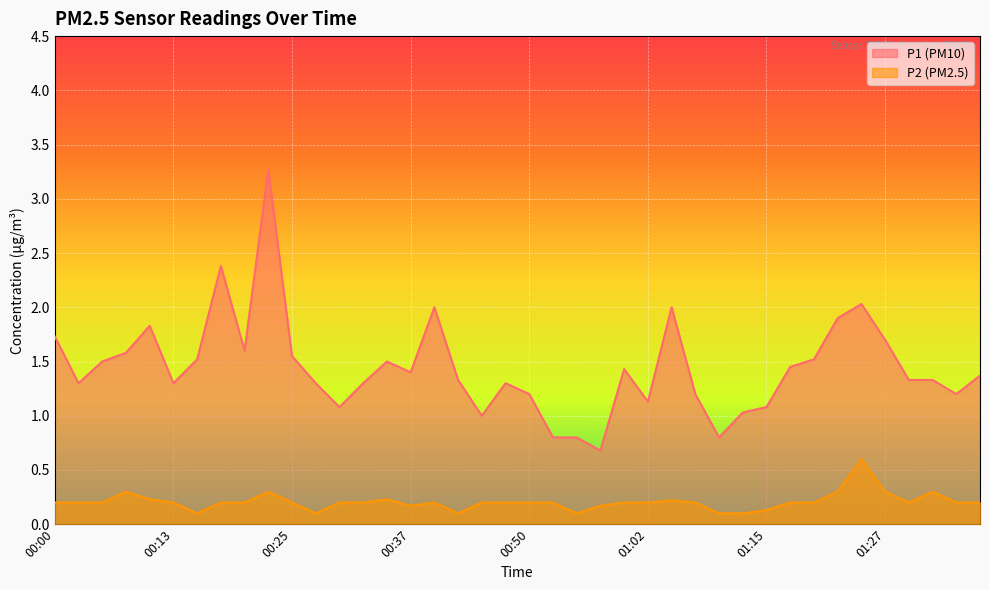

Reading right to left, what are all the values shown in this chart?

P1: 01:37=1.4	01:35=1.2	01:32=1.3	01:30=1.3	01:27=1.7	01:25=2.0	01:23=1.9	01:20=1.5	01:18=1.4	01:15=1.1	01:13=1.0	01:10=0.8	01:08=1.2	01:05=2.0	01:02=1.1	01:00=1.4	00:57=0.7	00:55=0.8	00:52=0.8	00:50=1.2	00:47=1.3	00:45=1.0	00:42=1.3	00:40=2.0	00:37=1.4	00:35=1.5	00:32=1.3	00:30=1.1	00:27=1.3	00:25=1.6	00:23=3.3	00:20=1.6	00:18=2.4	00:15=1.5	00:13=1.3	00:10=1.8	00:08=1.6	00:05=1.5	00:03=1.3	00:00=1.7
P2: 01:37=0.2	01:35=0.2	01:32=0.3	01:30=0.2	01:27=0.3	01:25=0.6	01:23=0.3	01:20=0.2	01:18=0.2	01:15=0.1	01:13=0.1	01:10=0.1	01:08=0.2	01:05=0.2	01:02=0.2	01:00=0.2	00:57=0.2	00:55=0.1	00:52=0.2	00:50=0.2	00:47=0.2	00:45=0.2	00:42=0.1	00:40=0.2	00:37=0.2	00:35=0.2	00:32=0.2	00:30=0.2	00:27=0.1	00:25=0.2	00:23=0.3	00:20=0.2	00:18=0.2	00:15=0.1	00:13=0.2	00:10=0.2	00:08=0.3	00:05=0.2	00:03=0.2	00:00=0.2